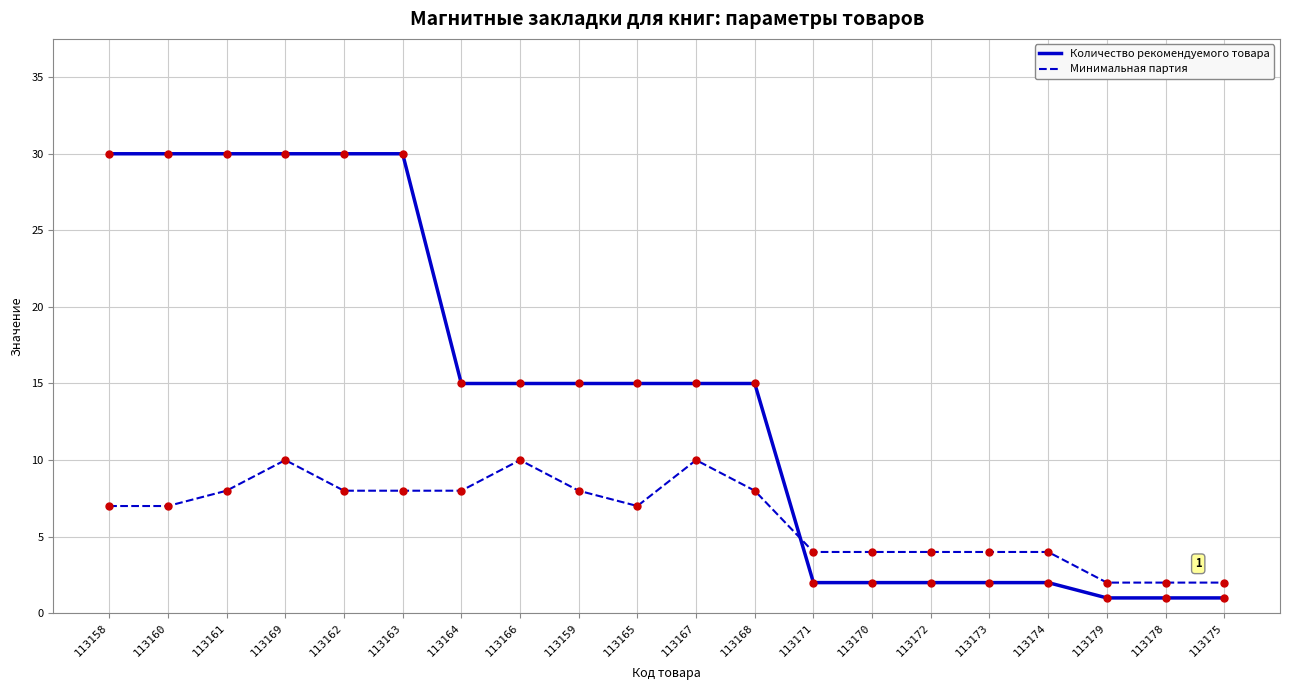

Which series has the largest range (max minus min)?

Количество рекомендуемого товара